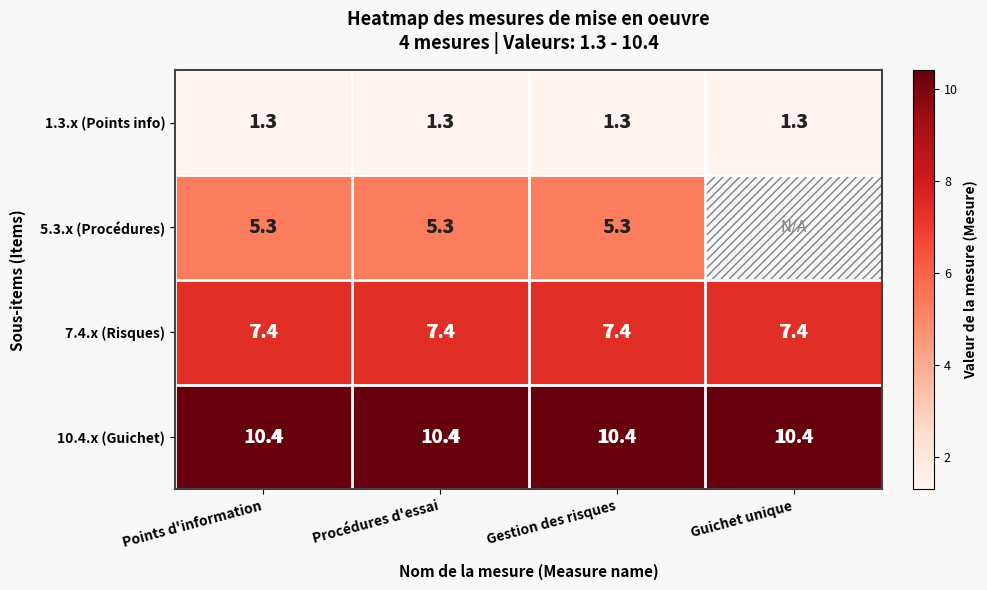

Count the number of categories in the chart.

4